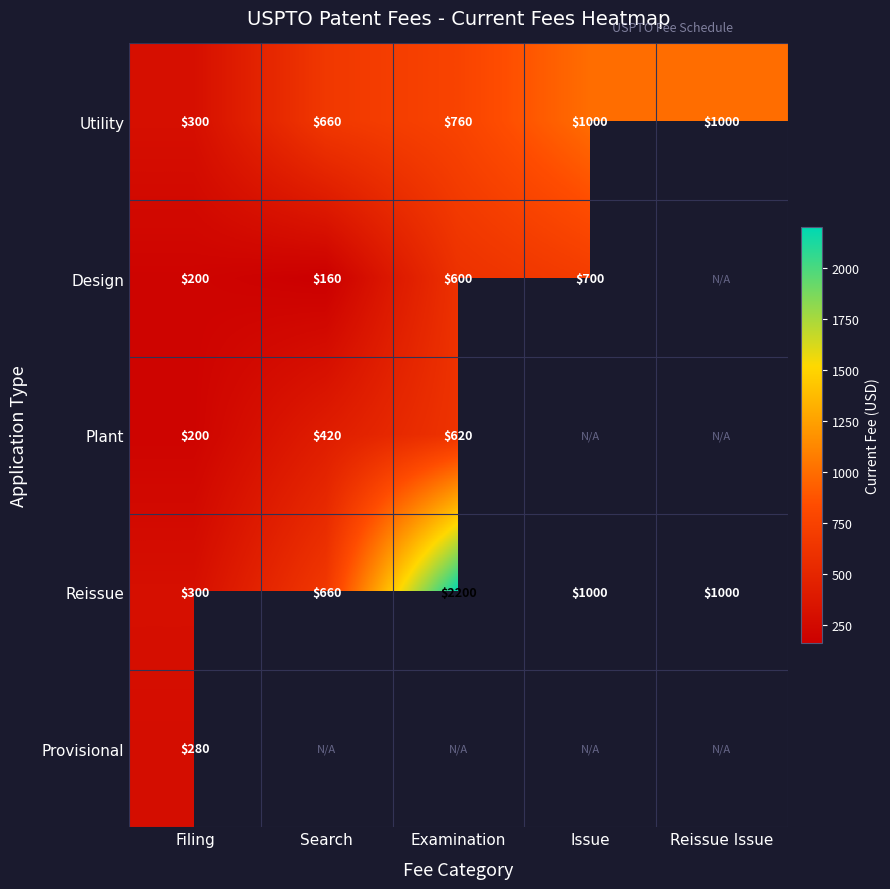

At which category is the sum across all series the highest?

Filing